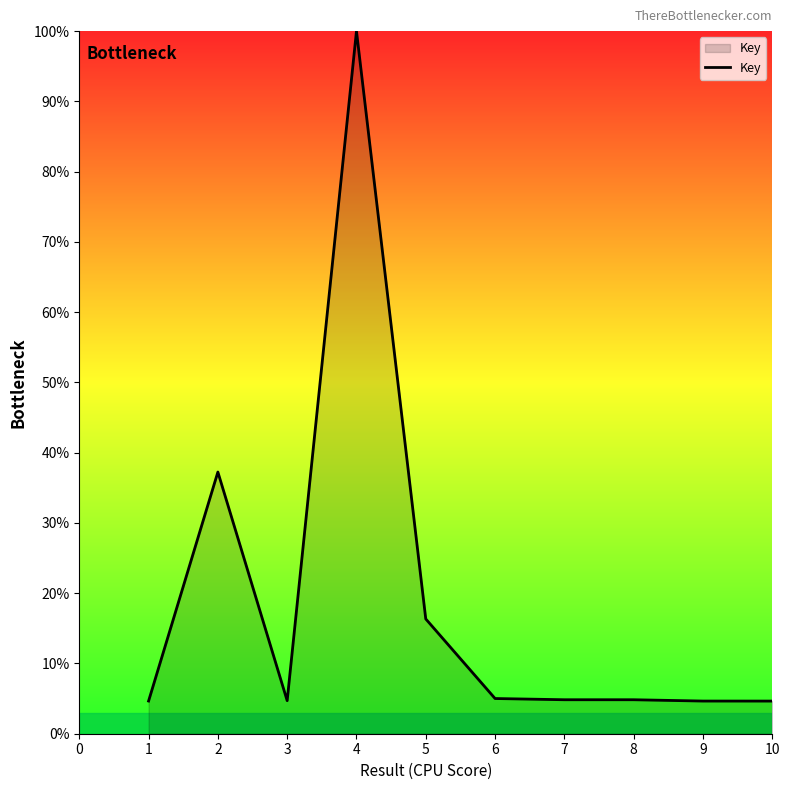

What is the greatest value displayed?

100.0